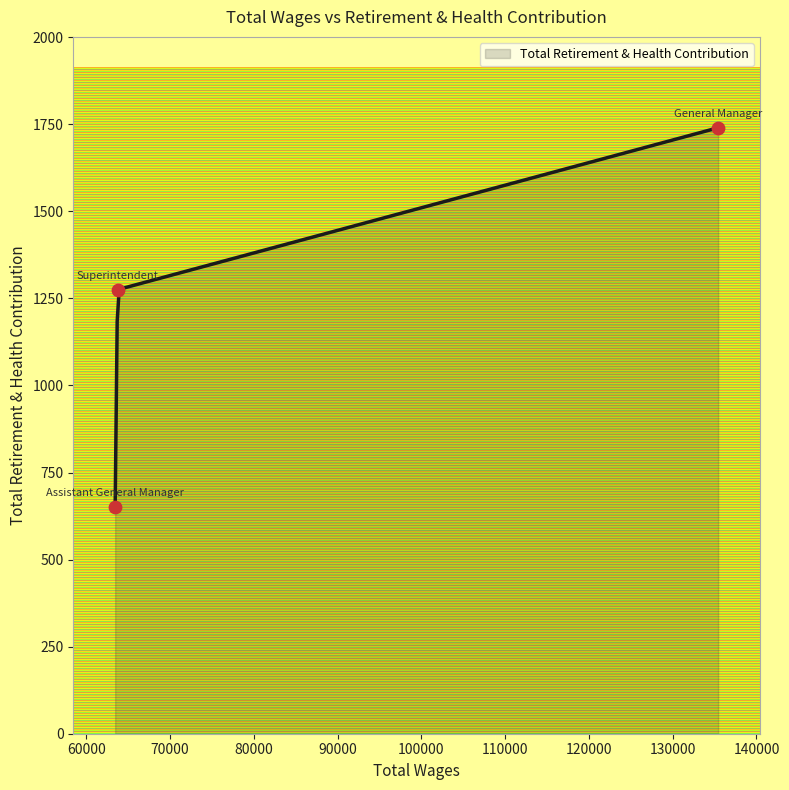

What is the minimum value for Total Retirement & Health Contribution?

650.0